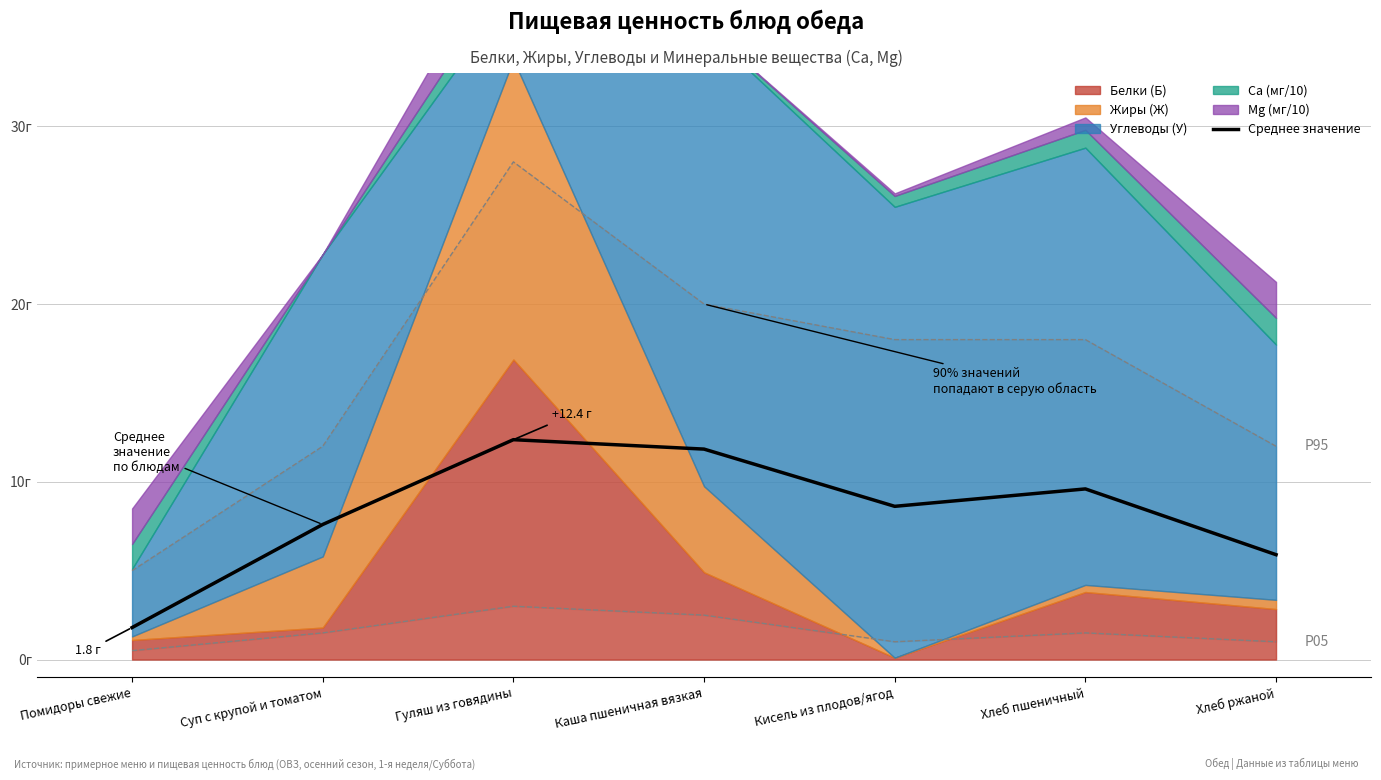

The value at Помидоры свежие is 1.8. True or false?

True